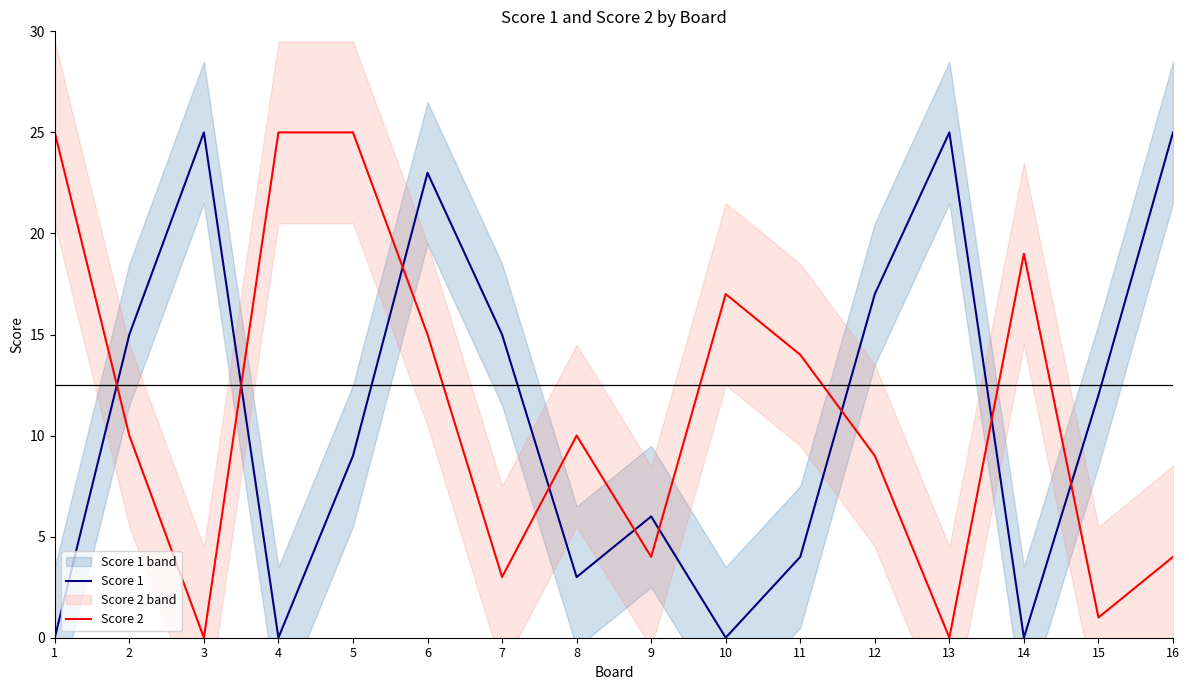

What are all the series names shown in the legend?

Score 1, Score 2